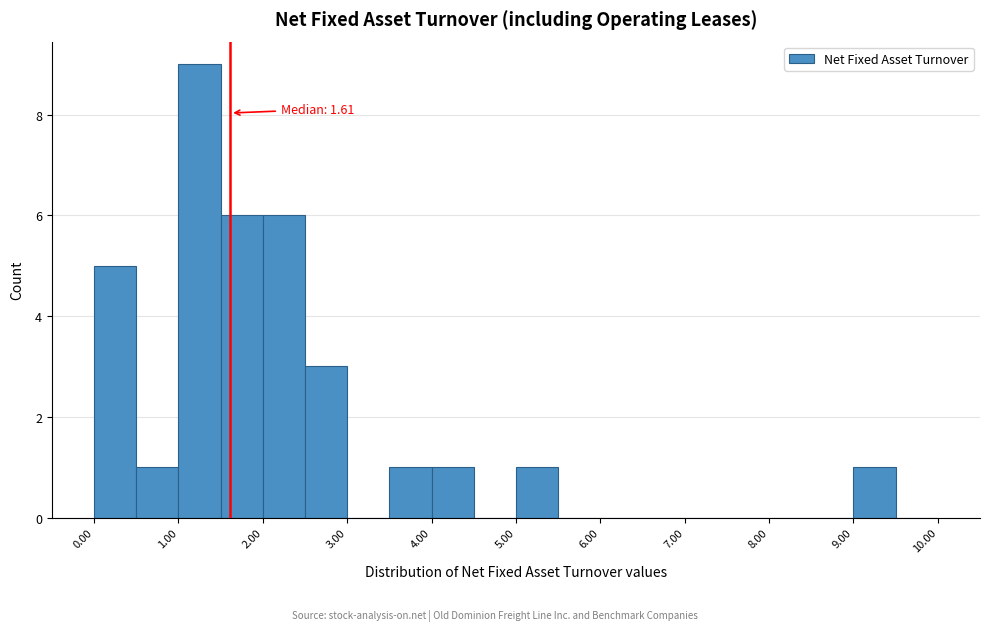

Which range on the x-axis has the tallest bar?

1.0 to 1.5